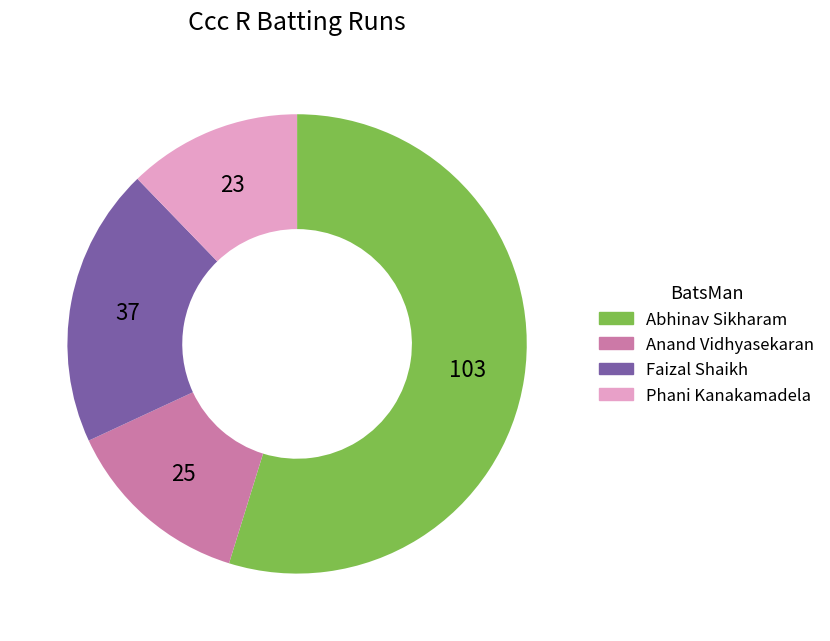

True or false: Faizal Shaikh accounts for 20% of the total.

True